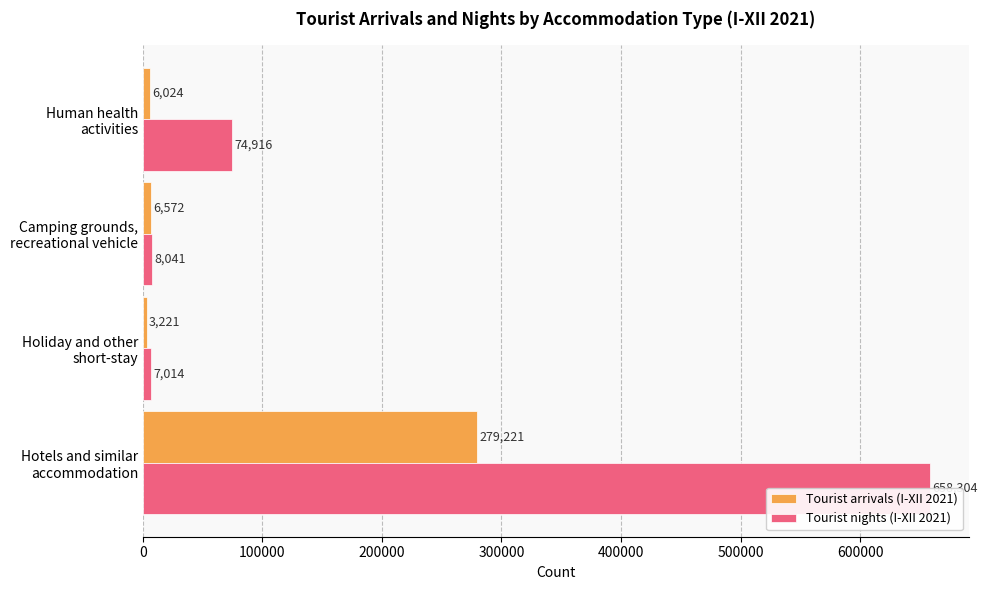

Rank the series at Human health activities from highest to lowest value.

Tourist nights (I-XII 2021), Tourist arrivals (I-XII 2021)